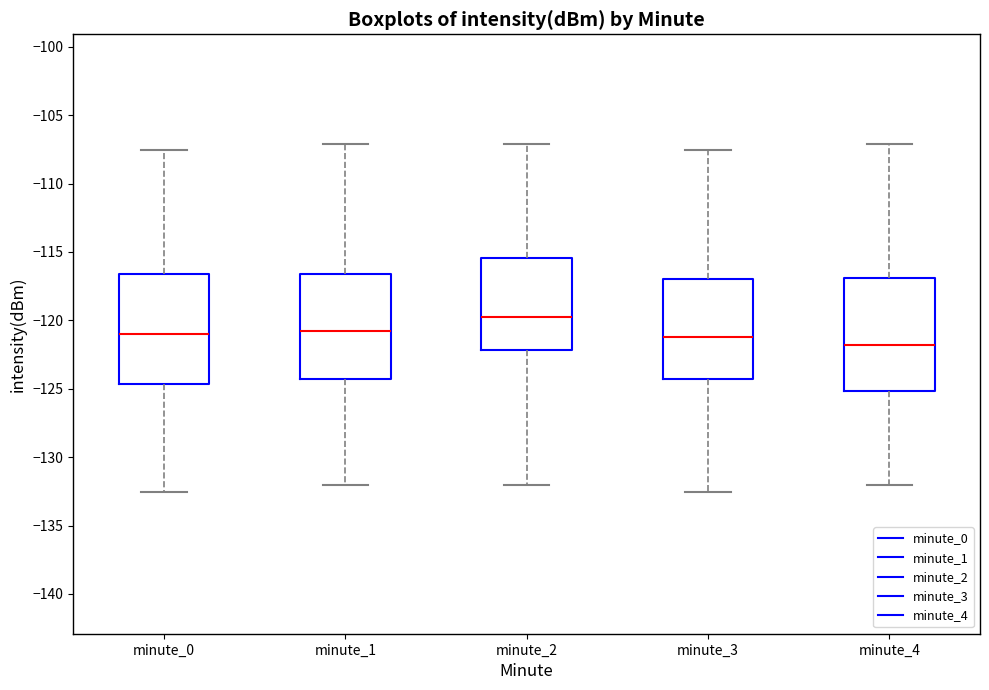

Reading left to right, read every box against the y-axis: the position of its median line, the range the box covers, and the ends of its whiskers. The values are not printed on the chart, so give them approximately, as read against the axis.

minute_0: median -121.0, box -124.5 to -116.5, whiskers -132.5 to -107.5
minute_1: median -121.0, box -124.5 to -116.5, whiskers -132.0 to -107.0
minute_2: median -120.0, box -122.0 to -115.5, whiskers -132.0 to -107.0
minute_3: median -121.0, box -124.5 to -117.0, whiskers -132.5 to -107.5
minute_4: median -122.0, box -125.0 to -117.0, whiskers -132.0 to -107.0